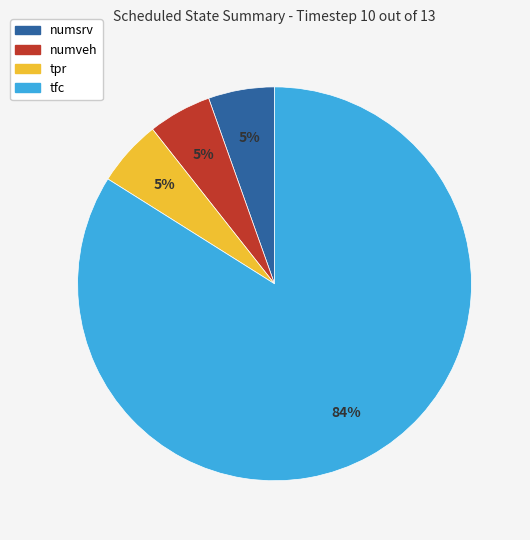

Do numveh and tpr together represent more than half of the pie?

No